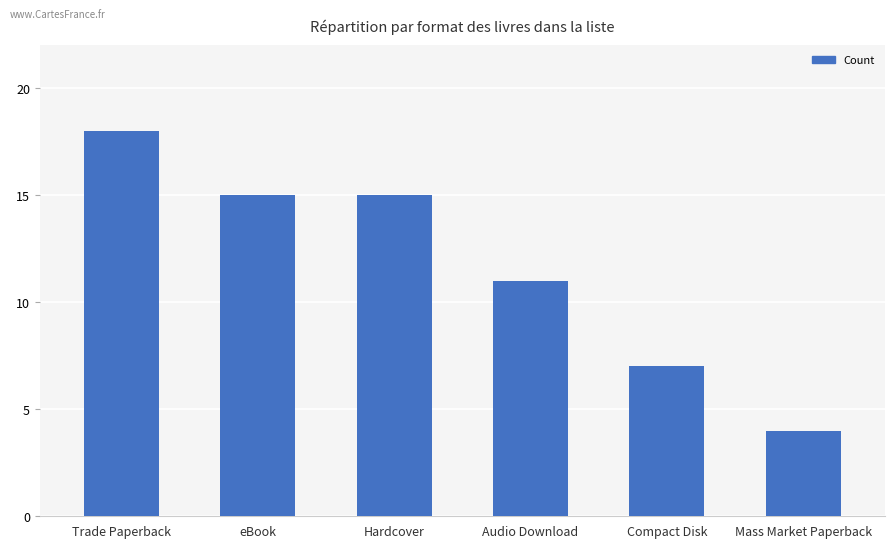

What is the value of the 1st bar from the left?

18